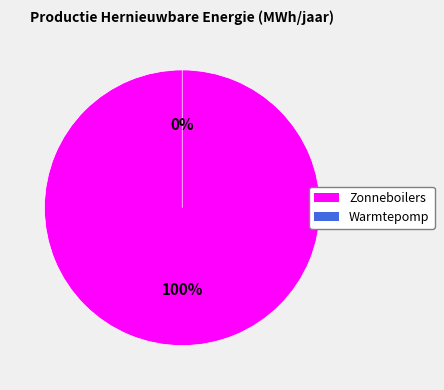

True or false: Warmtepomp accounts for 0% of the total.

True